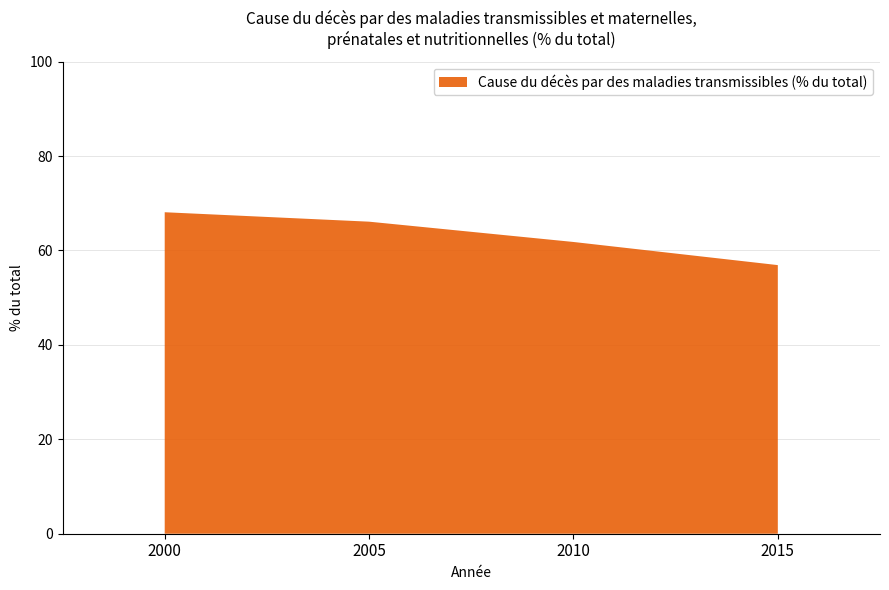

Reading left to right, list all the values displayed in this chart.

68.1	66.1	61.8	56.9